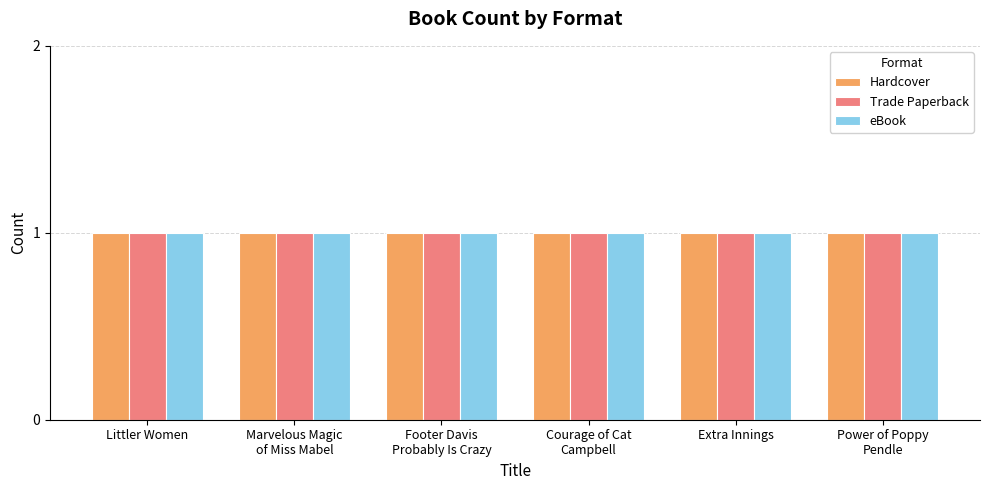

At Footer Davis
Probably Is Crazy, list the series in order from smallest to largest.

Hardcover, Trade Paperback, eBook